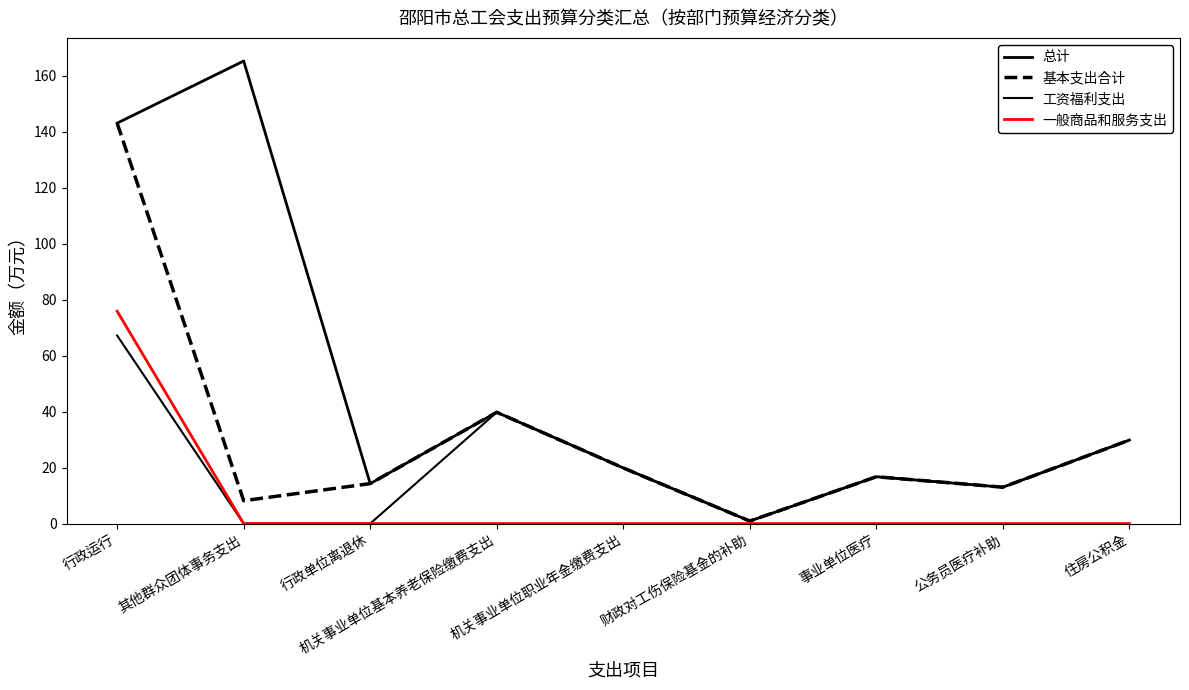

What is the label of the 2nd point from the right?

公务员医疗补助